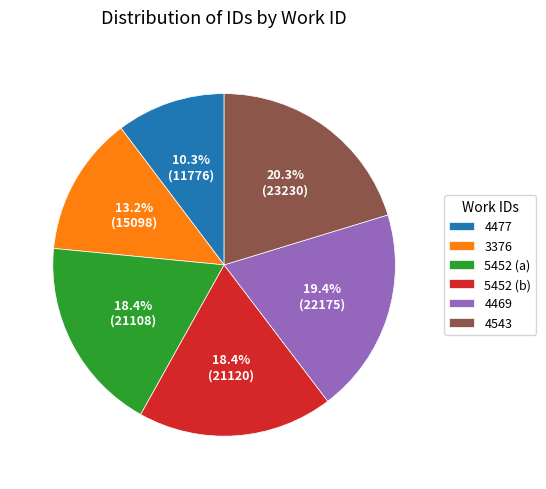

To the nearest percent, what percentage of the pie is 4477?

10%